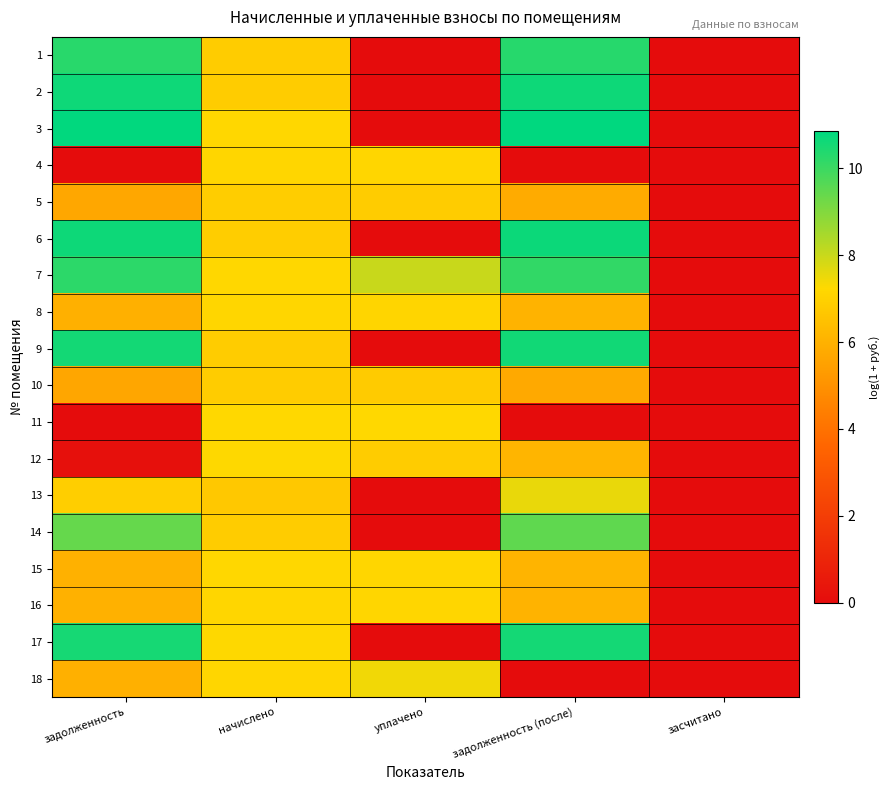

Which has a higher value, задолженность (после) or начислено?

задолженность (после)